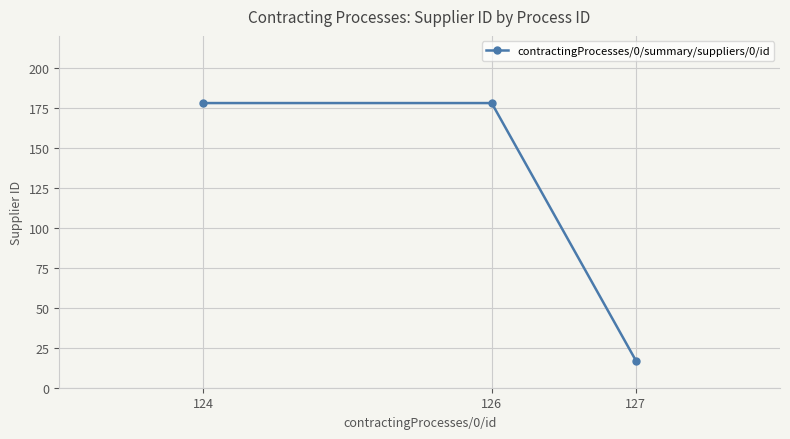

What is the value of the 2nd point from the left?

178